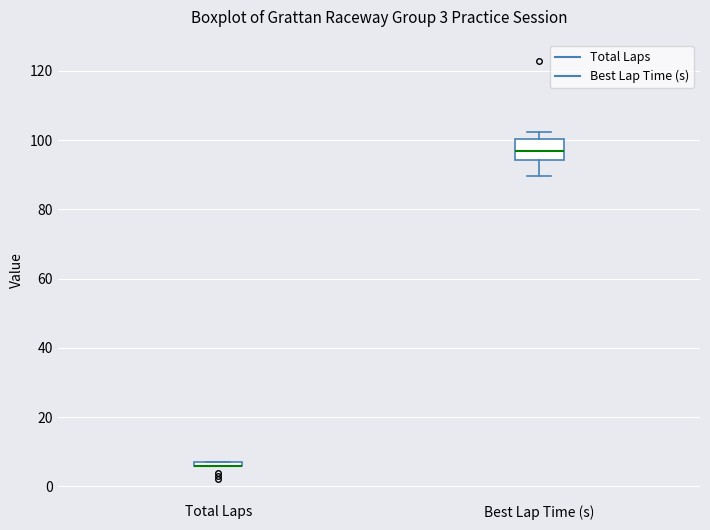

Which box is the tallest, from its lower edge to its upper edge?

Best Lap Time (s)